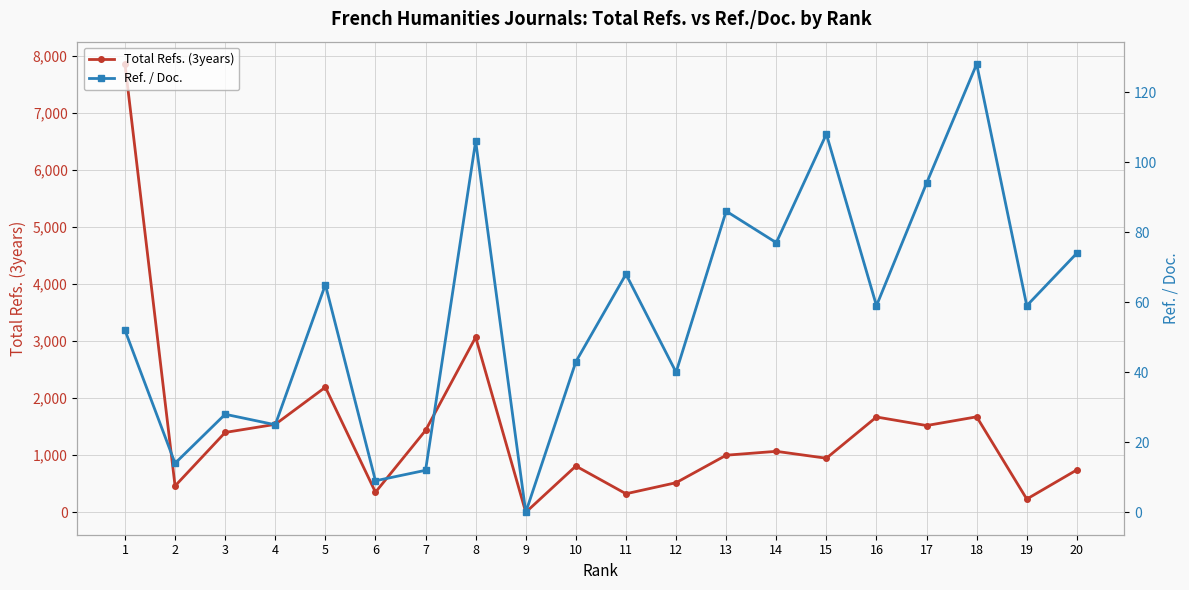

True or false: Ref. / Doc. and Total Refs. (3years) cross at least once.

False